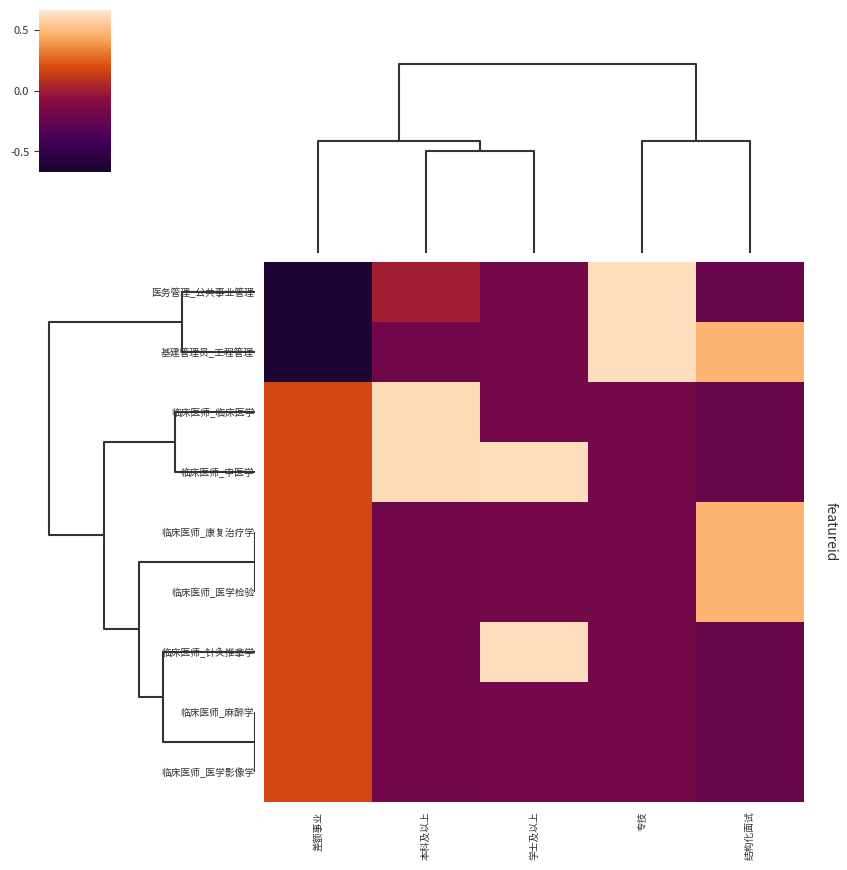

Which has a higher value, 差额事业 or 专技?

专技